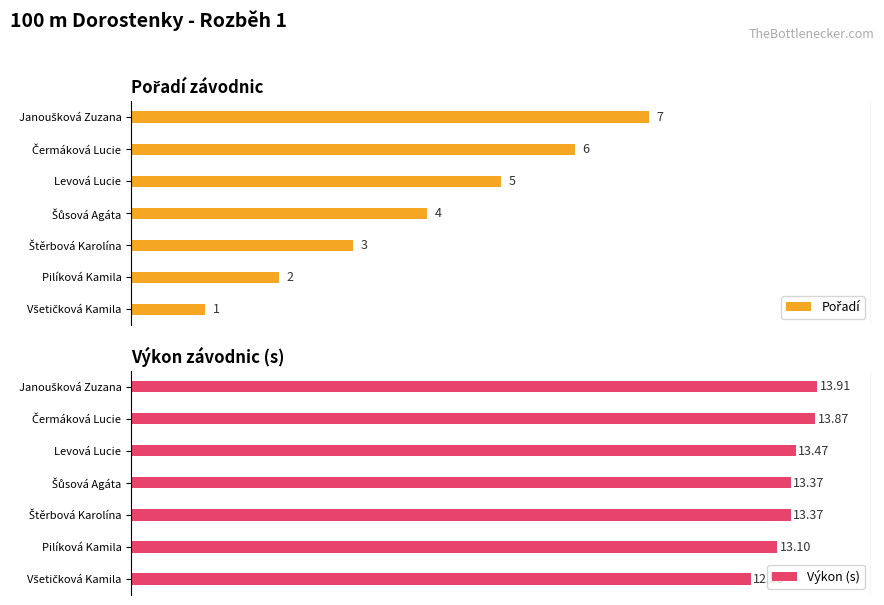

How many distinct data groups are displayed?

2